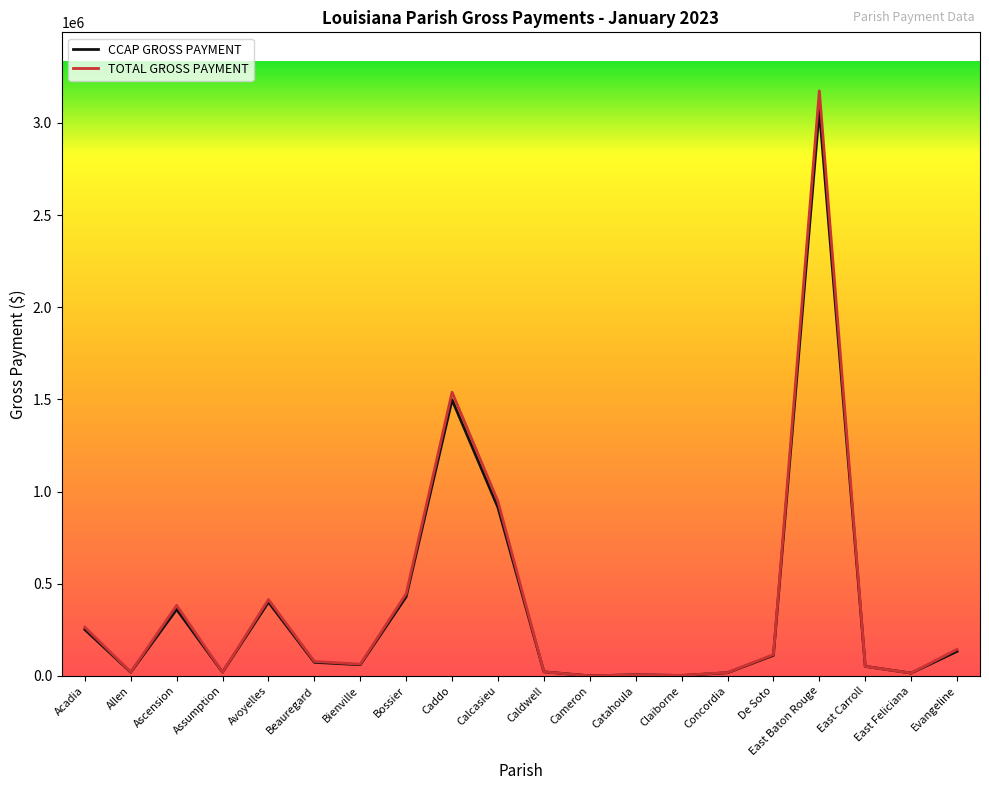

What is the sum of all CCAP GROSS PAYMENT values?

7453092.7